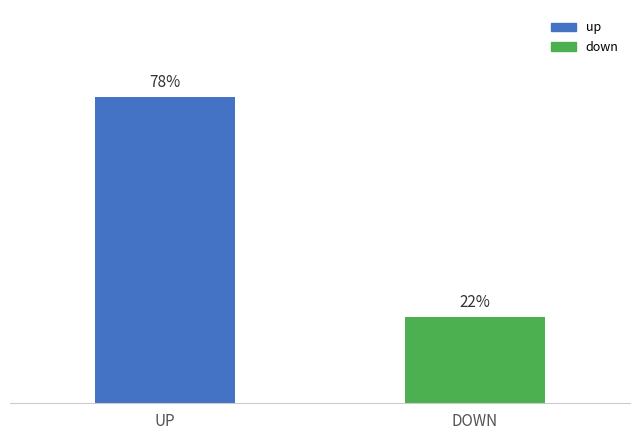

What is the label of the 2nd bar from the right?

UP